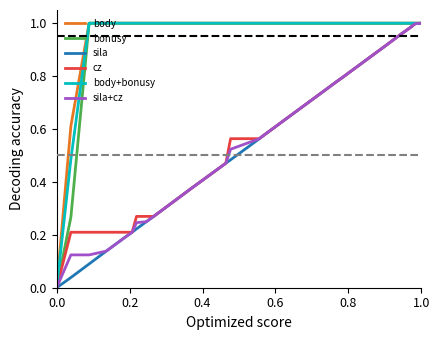

What are all the series names shown in the legend?

body, bonusy, sila, cz, body+bonusy, sila+cz